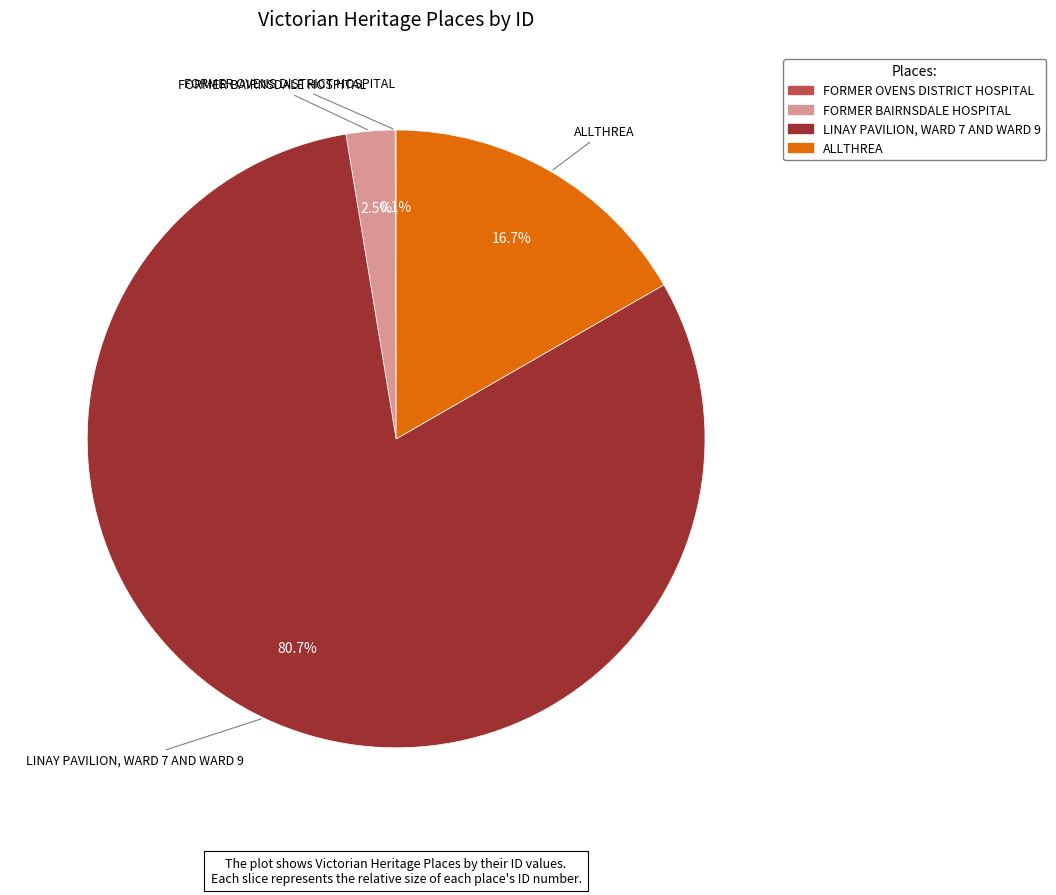

What is the ratio of the value at LINAY PAVILION, WARD 7 AND WARD 9 to the value at ALLTHREA?

4.8